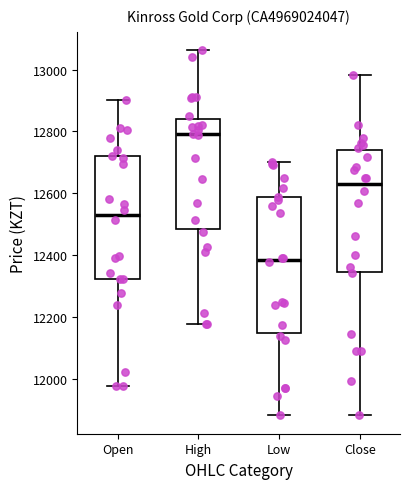

Reading left to right, transcribe this box plot: for each box, give where its median line is, the range the box spans, and where its two whiskers end, as read against the y-axis. The values are not printed on the chart, so give them approximately, as read against the axis.

Open: median 12540, box 12320 to 12720, whiskers 11980 to 12900
High: median 12800, box 12480 to 12840, whiskers 12180 to 13060
Low: median 12380, box 12140 to 12580, whiskers 11880 to 12700
Close: median 12620, box 12340 to 12740, whiskers 11880 to 12980